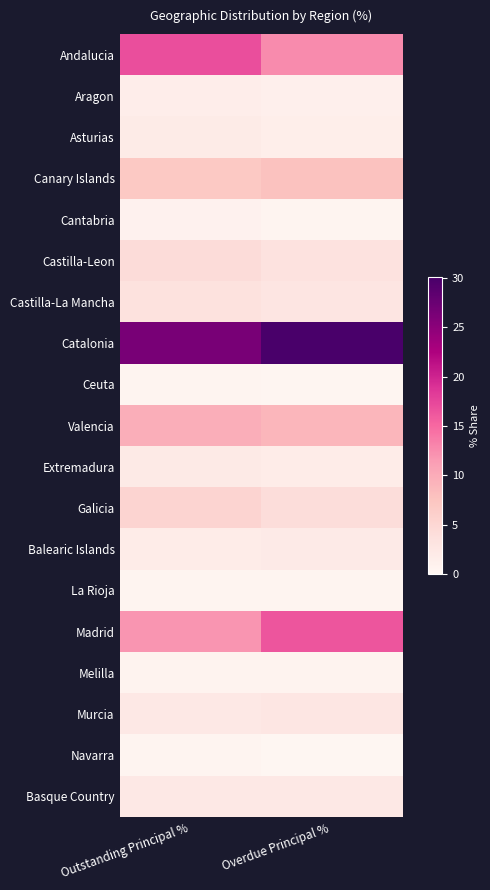

Reading left to right, list all the values displayed in this chart.

Andalucia: Outstanding Principal %=16.8	Overdue Principal %=12.6
Aragon: Outstanding Principal %=1.6	Overdue Principal %=1.2
Asturias: Outstanding Principal %=2.0	Overdue Principal %=1.5
Canary Islands: Outstanding Principal %=7.0	Overdue Principal %=7.8
Cantabria: Outstanding Principal %=0.8	Overdue Principal %=0.5
Castilla-Leon: Outstanding Principal %=4.2	Overdue Principal %=3.4
Castilla-La Mancha: Outstanding Principal %=3.5	Overdue Principal %=2.9
Catalonia: Outstanding Principal %=26.4	Overdue Principal %=30.1
Ceuta: Outstanding Principal %=0.5	Overdue Principal %=0.3
Valencia: Outstanding Principal %=9.8	Overdue Principal %=8.9
Extremadura: Outstanding Principal %=2.1	Overdue Principal %=1.8
Galicia: Outstanding Principal %=5.4	Overdue Principal %=4.2
Balearic Islands: Outstanding Principal %=1.8	Overdue Principal %=2.0
La Rioja: Outstanding Principal %=0.4	Overdue Principal %=0.5
Madrid: Outstanding Principal %=11.9	Overdue Principal %=16.3
Melilla: Outstanding Principal %=0.6	Overdue Principal %=0.6
Murcia: Outstanding Principal %=2.4	Overdue Principal %=2.8
Navarra: Outstanding Principal %=0.5	Overdue Principal %=0.2
Basque Country: Outstanding Principal %=2.4	Overdue Principal %=2.5